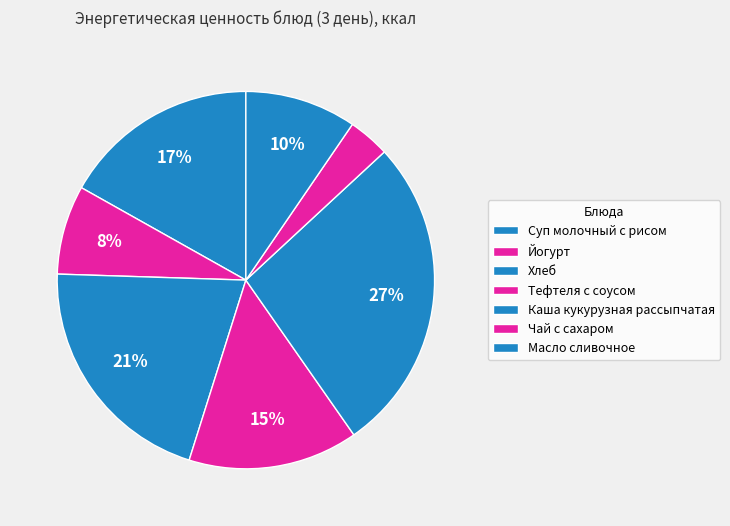

The Чай с сахаром slice represents 4% of the pie. True or false?

True